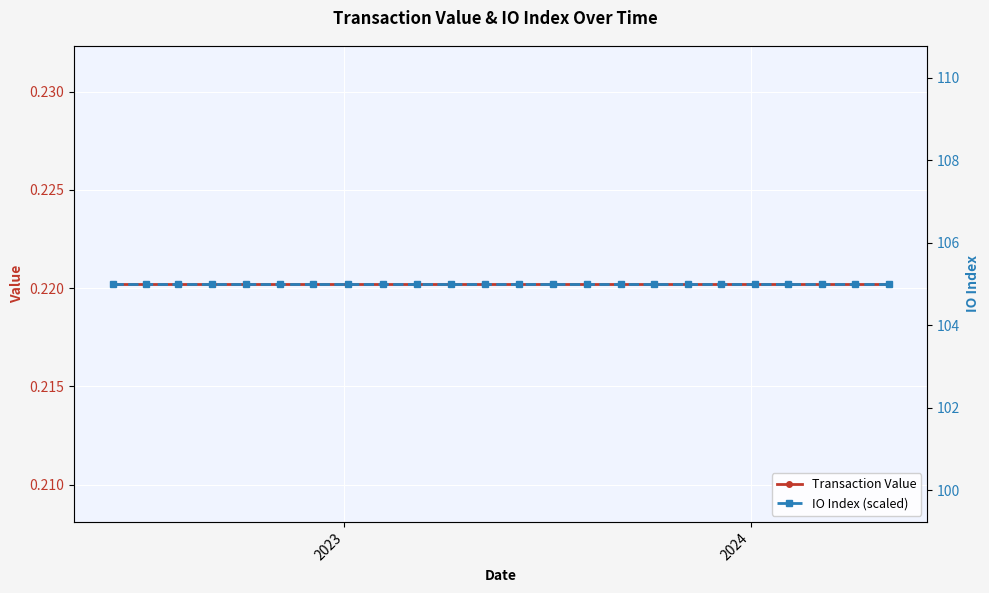

True or false: IO Index (scaled) and Transaction Value intersect in this chart.

False